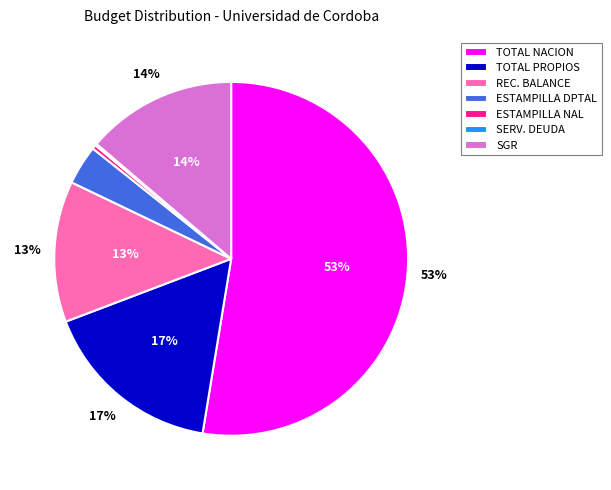

Count the number of slices in the pie.

7